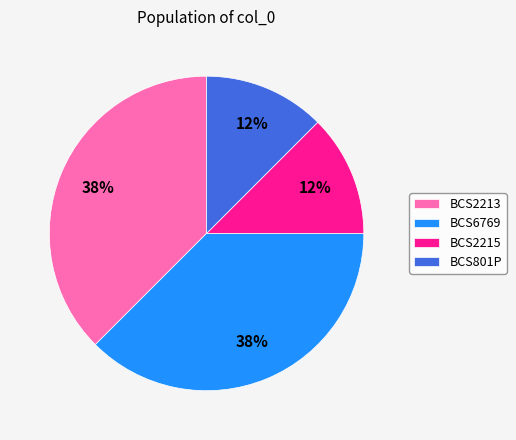

Is BCS801P the majority of the pie?

No